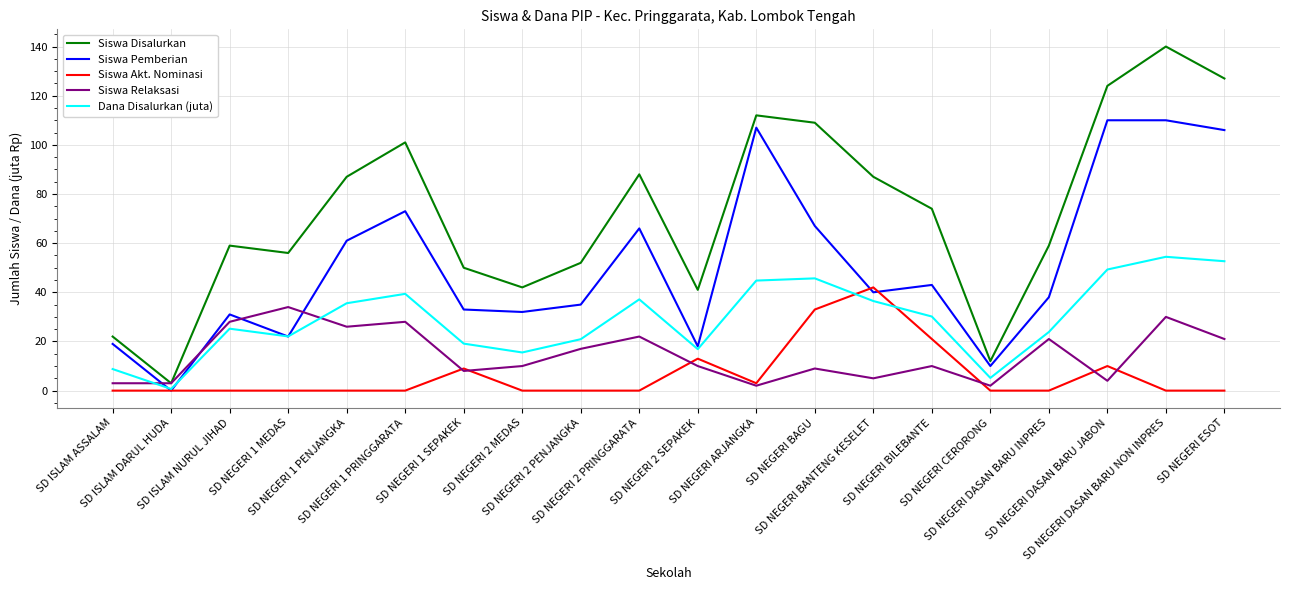

Where does the Dana Disalurkan (juta) series first go above 30?

SD NEGERI 1 PENJANGKA